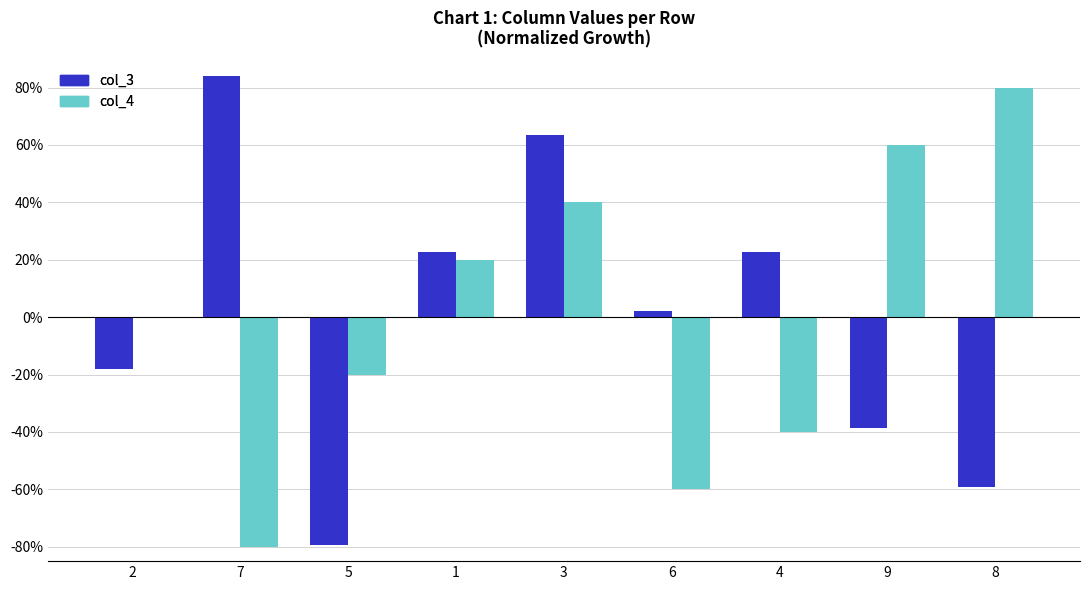

What is the sum of the col_3 values at 7 and 6?

0.9